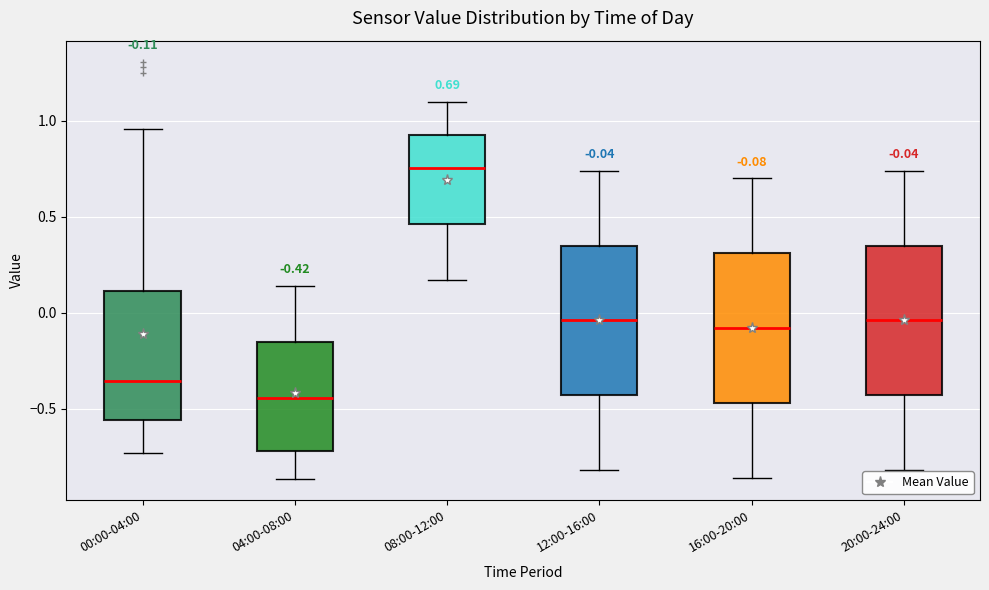

Which box's median line is the lowest?

04:00-08:00